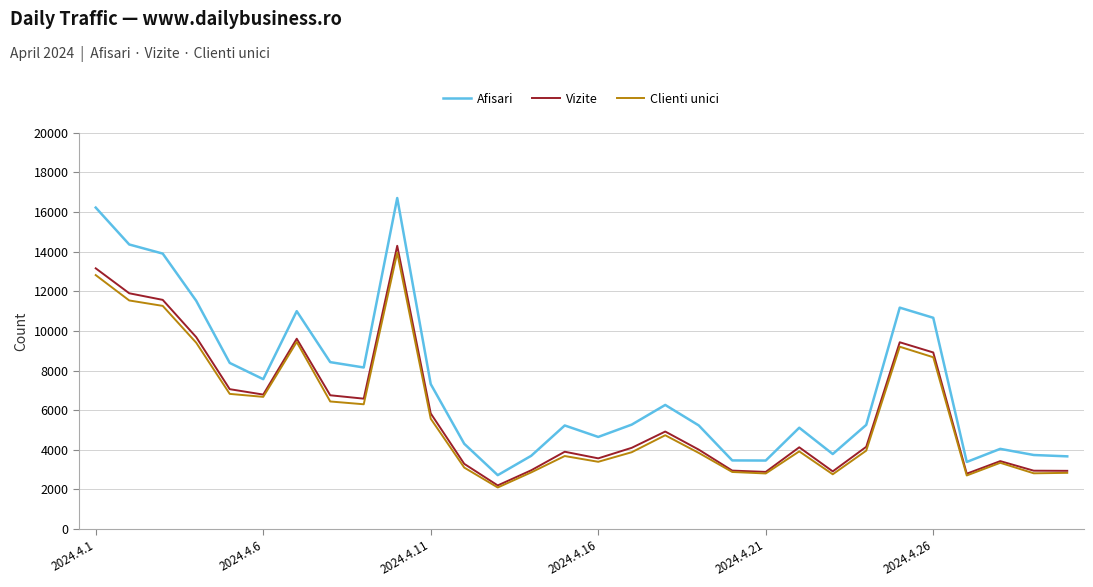

True or false: Clienti unici and Afisari cross at least once.

False